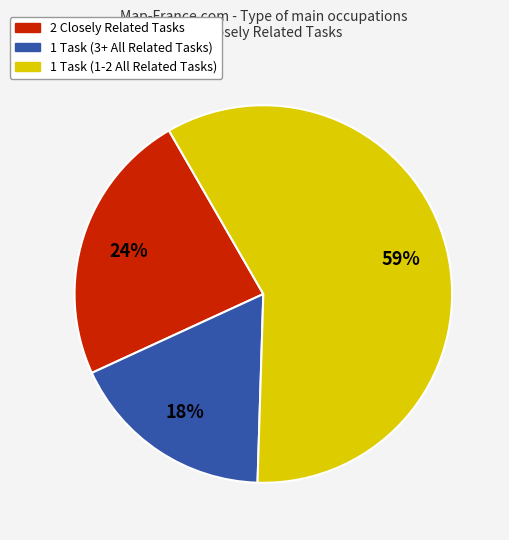

How many segments does this pie chart have?

3